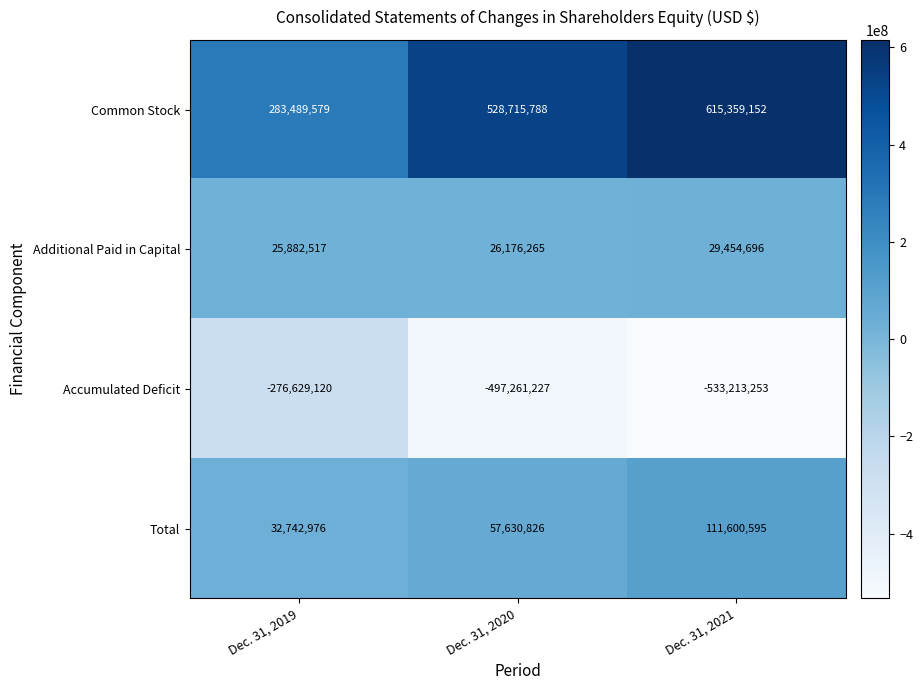

Reading right to left, extract all data points from this chart.

Common Stock: 615359152	528715788	283489579
Additional Paid in Capital: 29454696	26176265	25882517
Accumulated Deficit: -533213253	-497261227	-276629120
Total: 111600595	57630826	32742976